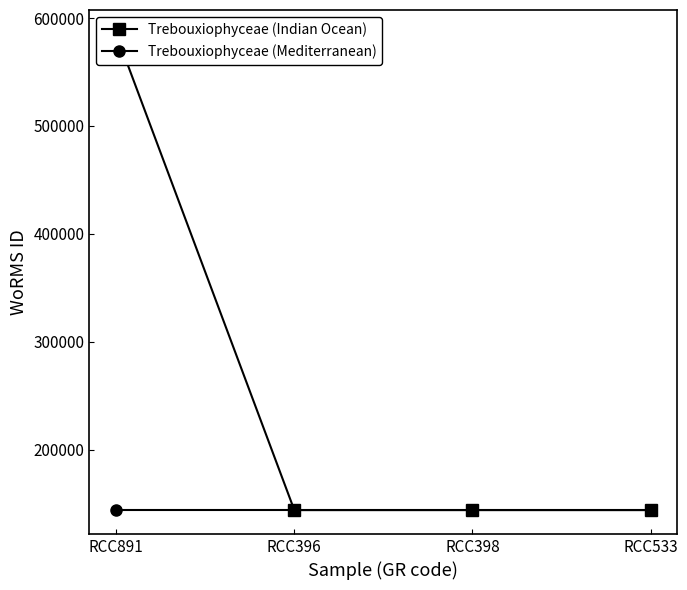

What are all the series names shown in the legend?

Trebouxiophyceae (Indian Ocean), Trebouxiophyceae (Mediterranean)